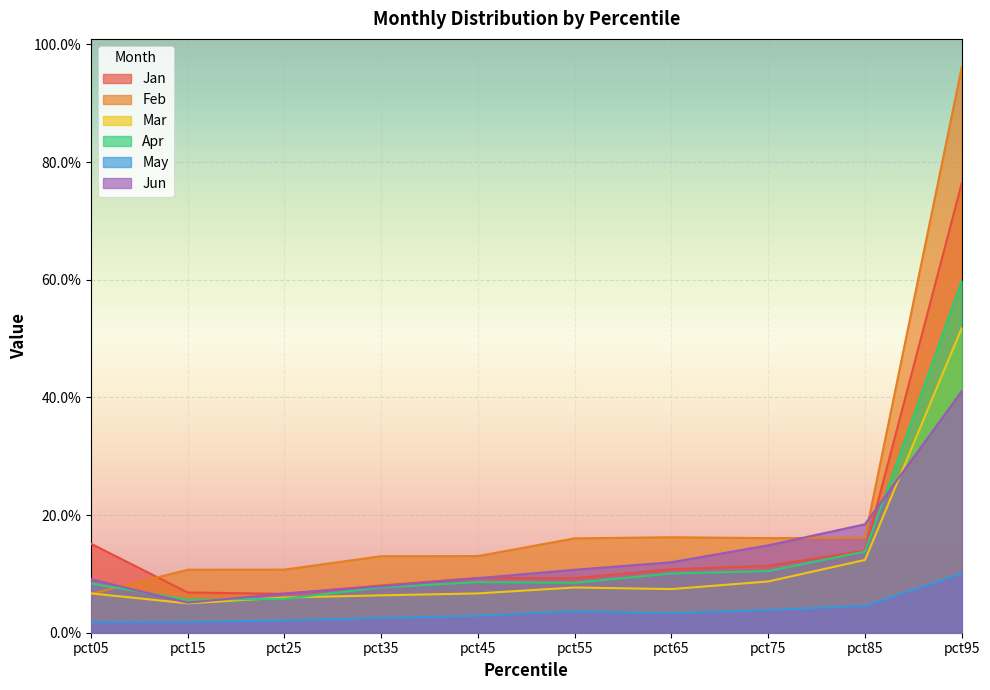

How many interior local valleys does the Jan series have?

2